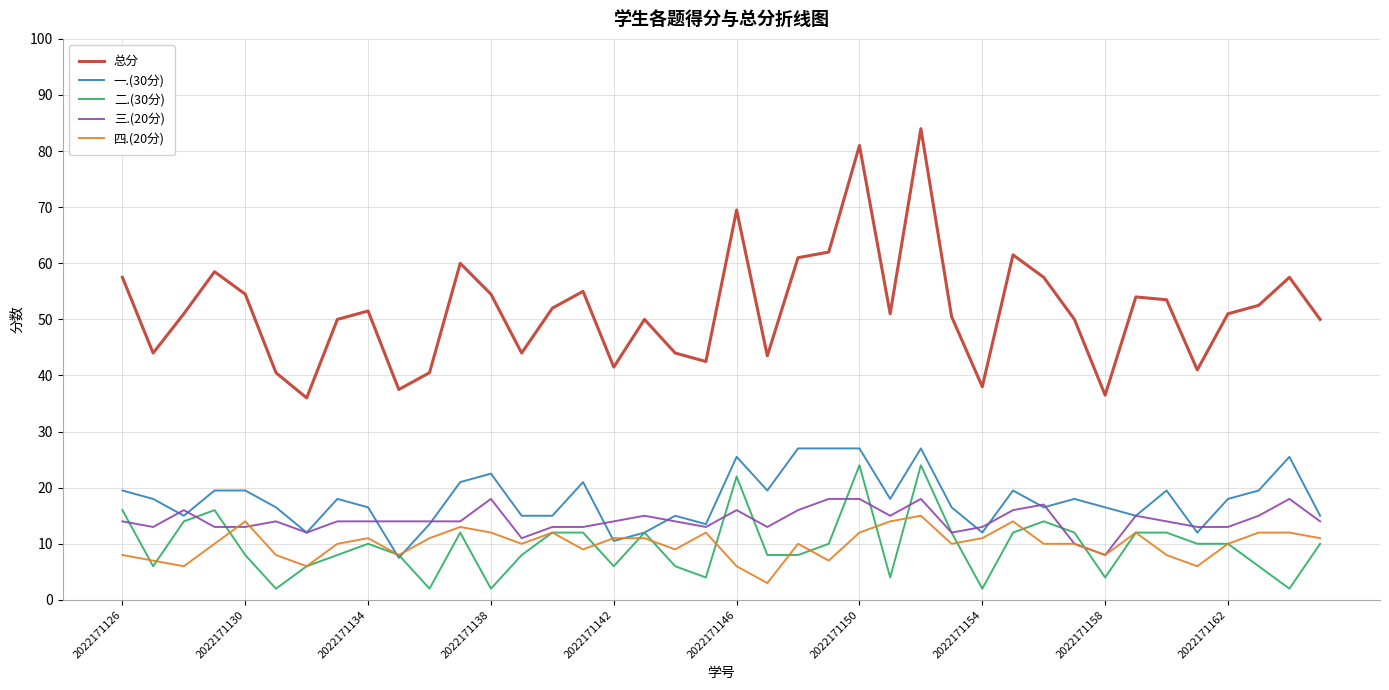

Which series has the widest spread of values?

总分